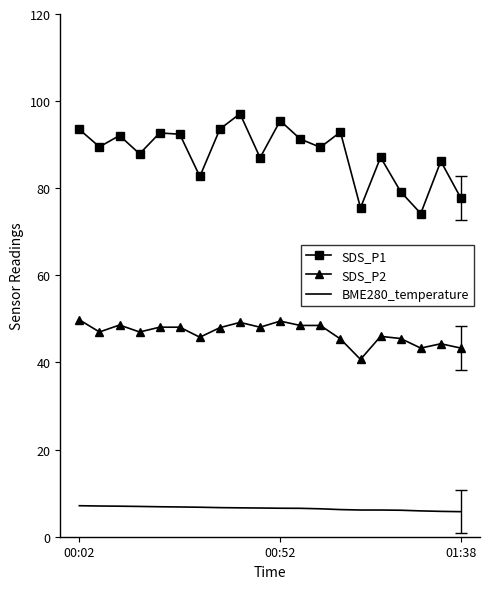

How many interior local peaks does the SDS_P1 series have?

7